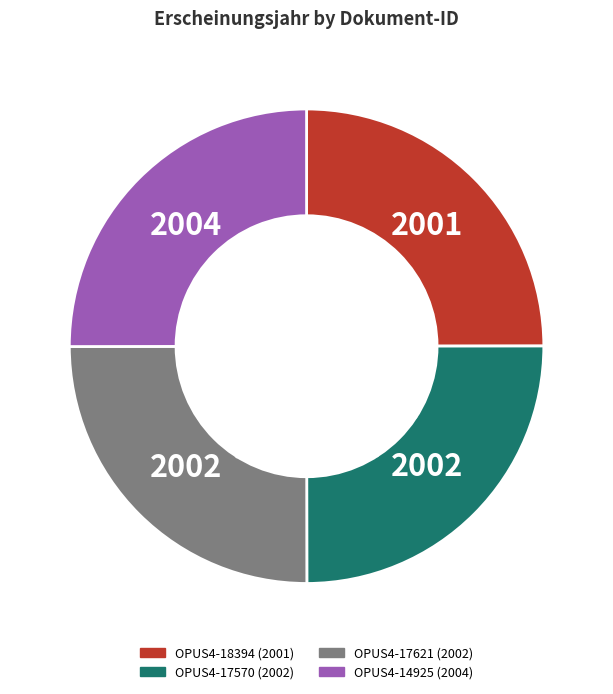

Is OPUS4-17570 the majority of the pie?

No